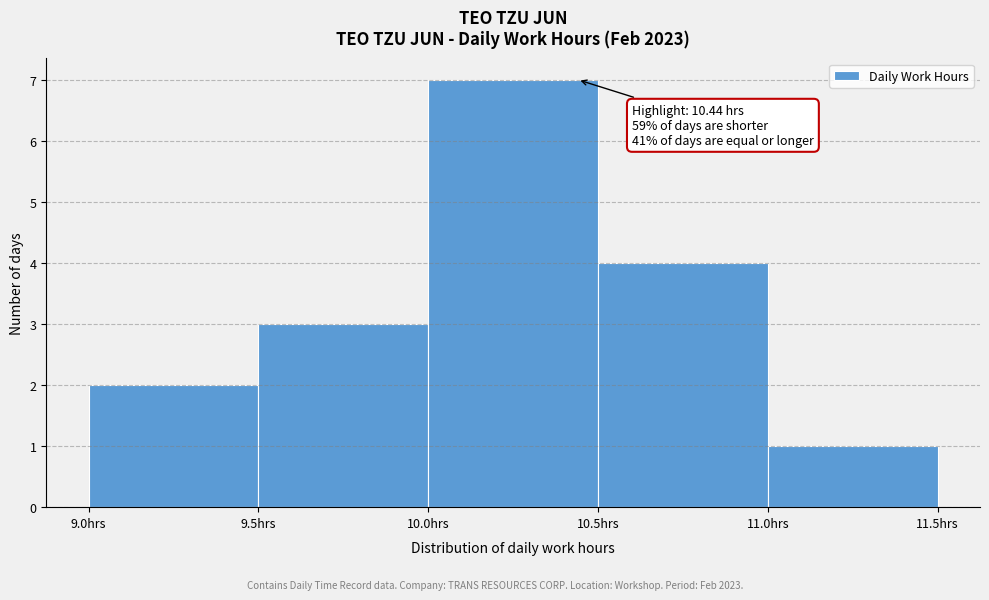

Which range on the x-axis has the tallest bar?

10.0 to 10.5